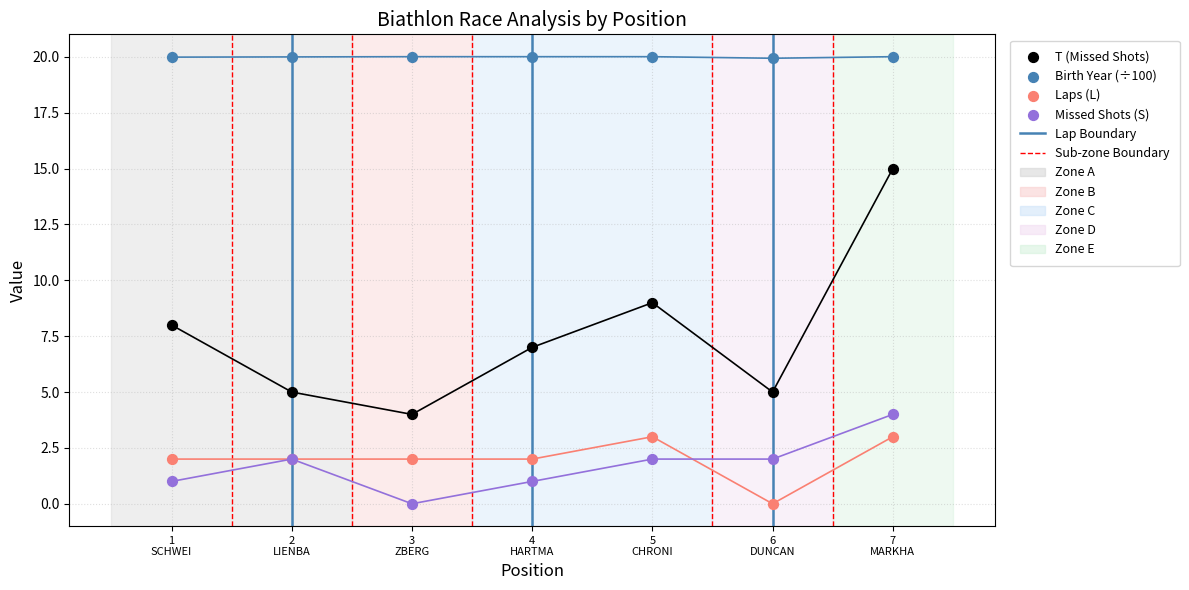

Which series reaches the maximum Y coordinate?

Birth Year (÷100)